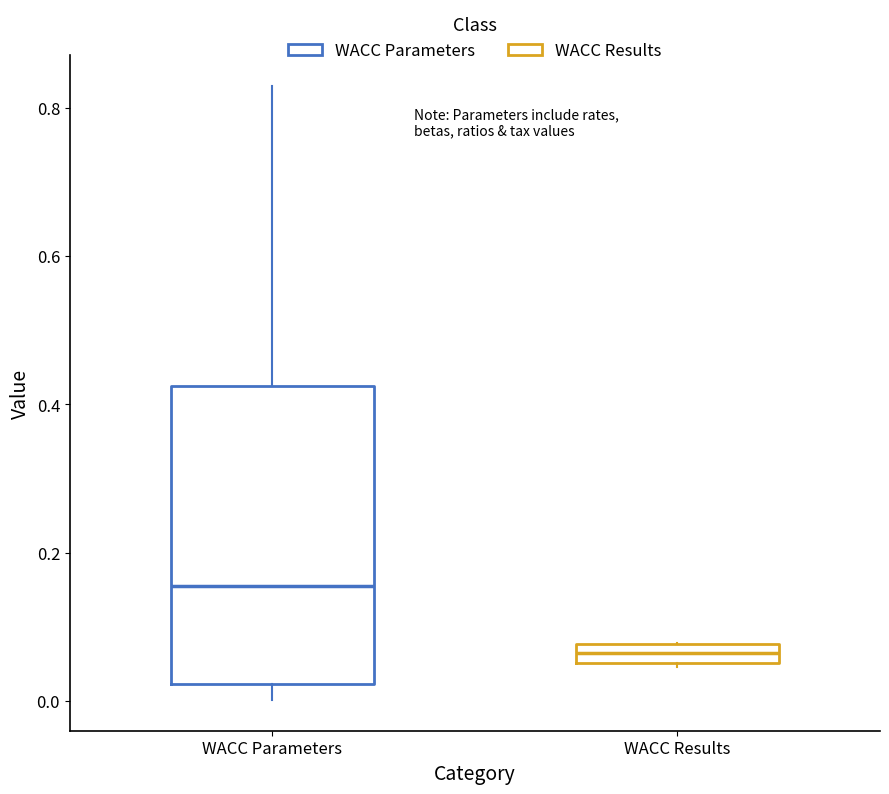

Comparing the boxes themselves (not the whiskers), which one is the tallest?

WACC Parameters